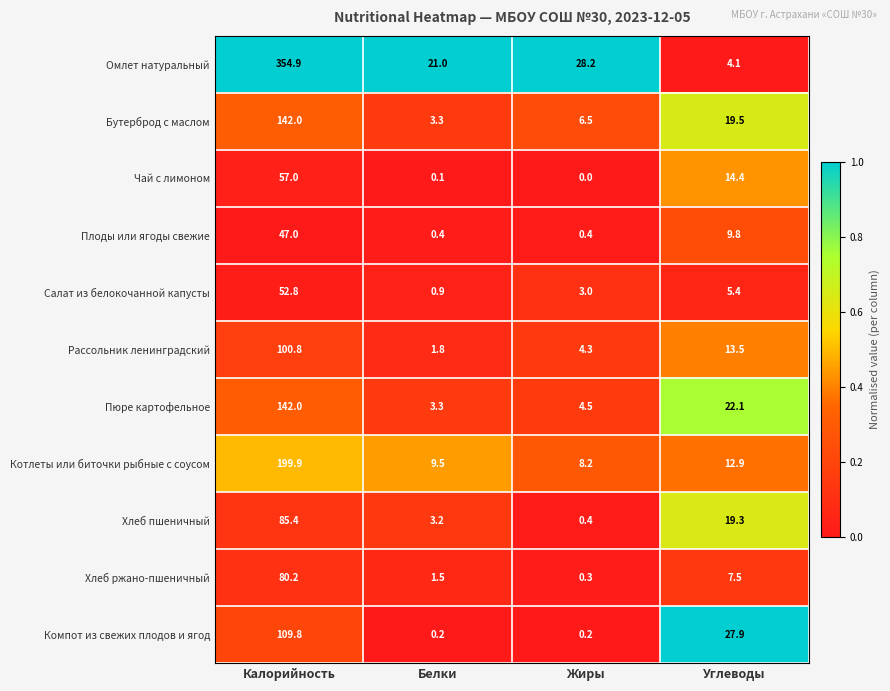

What is the spread (max minus min) of values at Углеводы?

23.8